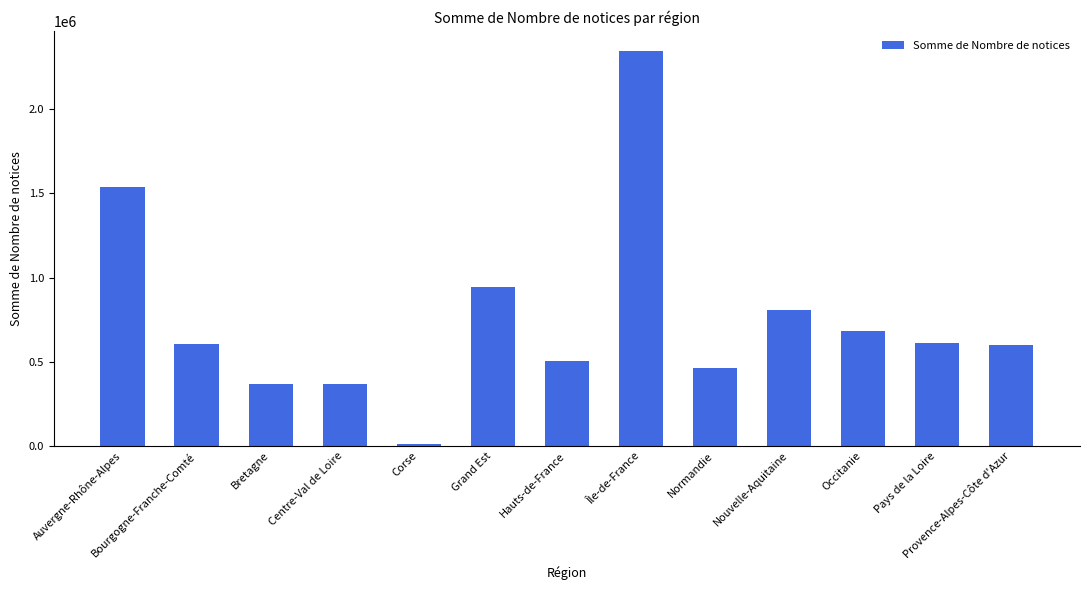

What is the ratio of the value at Bourgogne-Franche-Comté to the value at Hauts-de-France?

1.2